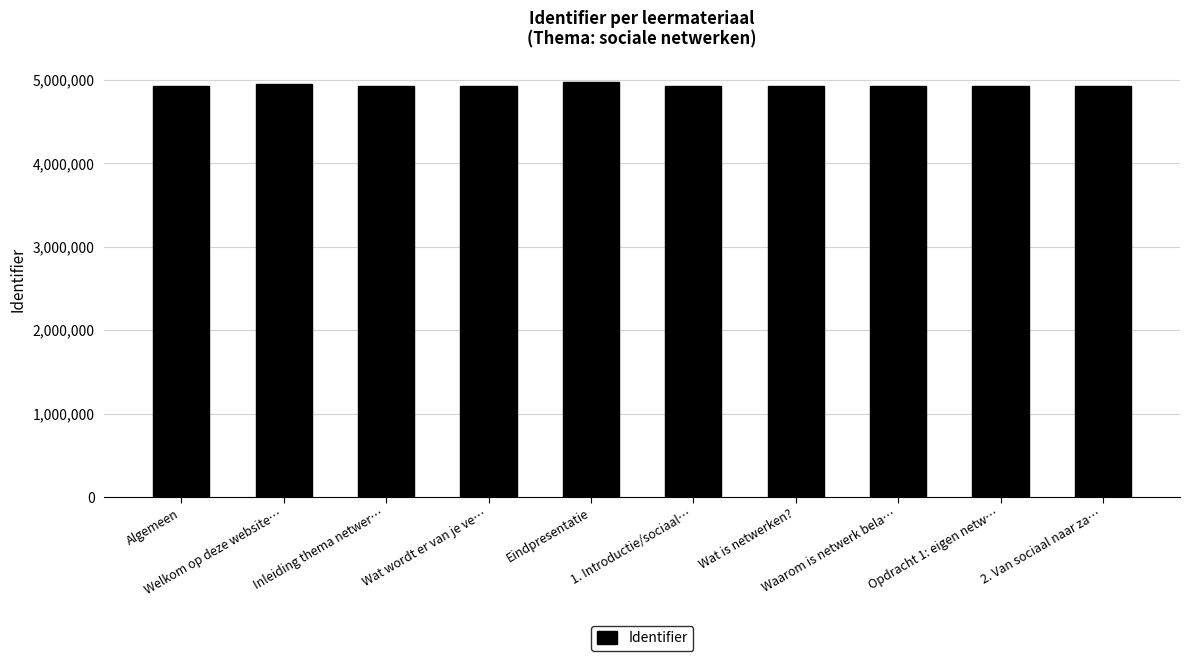

What is the value of the 1st bar from the left?

4925486